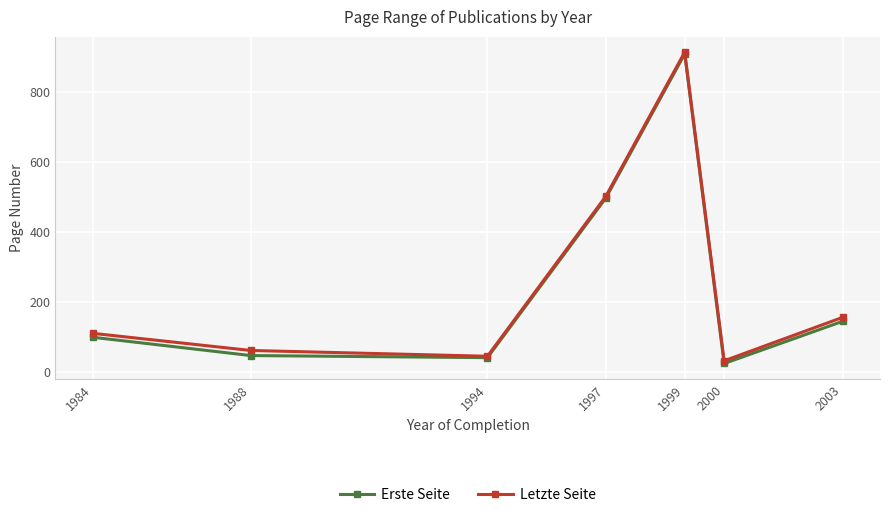

Rank the series at 1988 from lowest to highest value.

Erste Seite, Letzte Seite